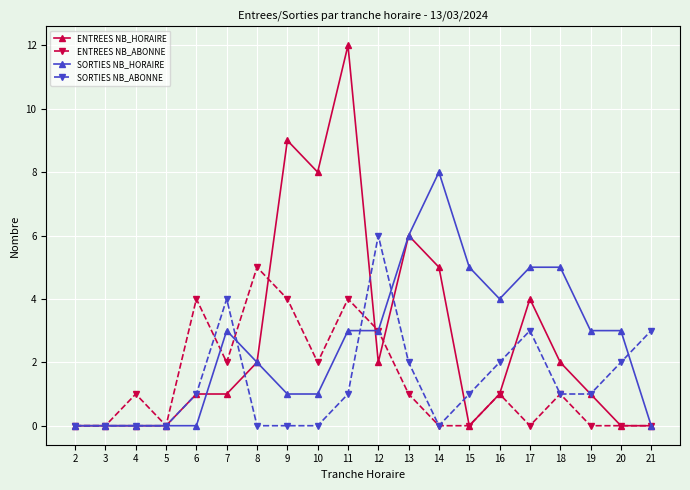

Rank the series at 7 from lowest to highest value.

ENTREES NB_HORAIRE, ENTREES NB_ABONNE, SORTIES NB_HORAIRE, SORTIES NB_ABONNE